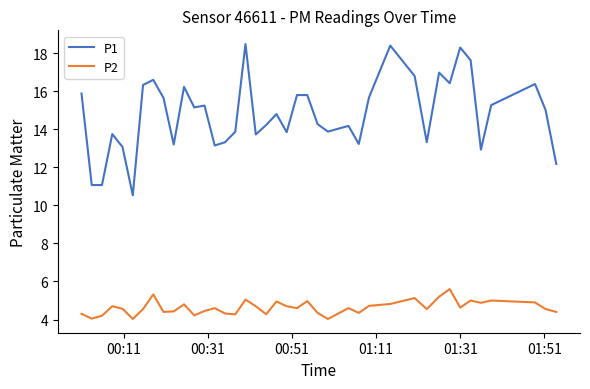

True or false: P2 and P1 cross at least once.

False